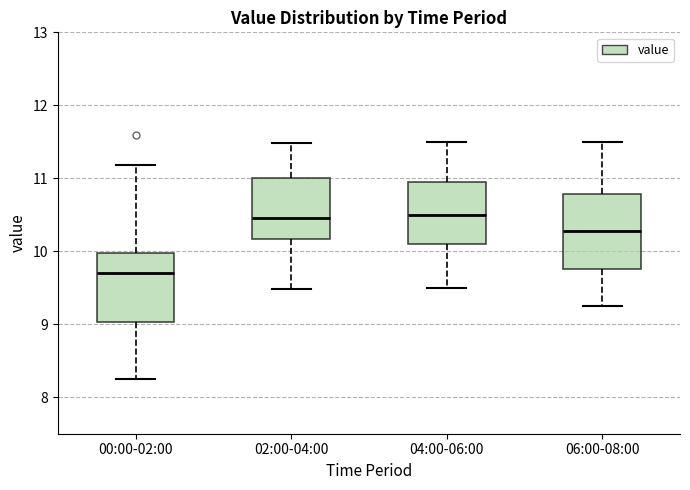

Where is the upper edge of the box for 06:00-08:00 on the y-axis? The values are not printed on the chart, so give them approximately, as read against the axis.

10.8